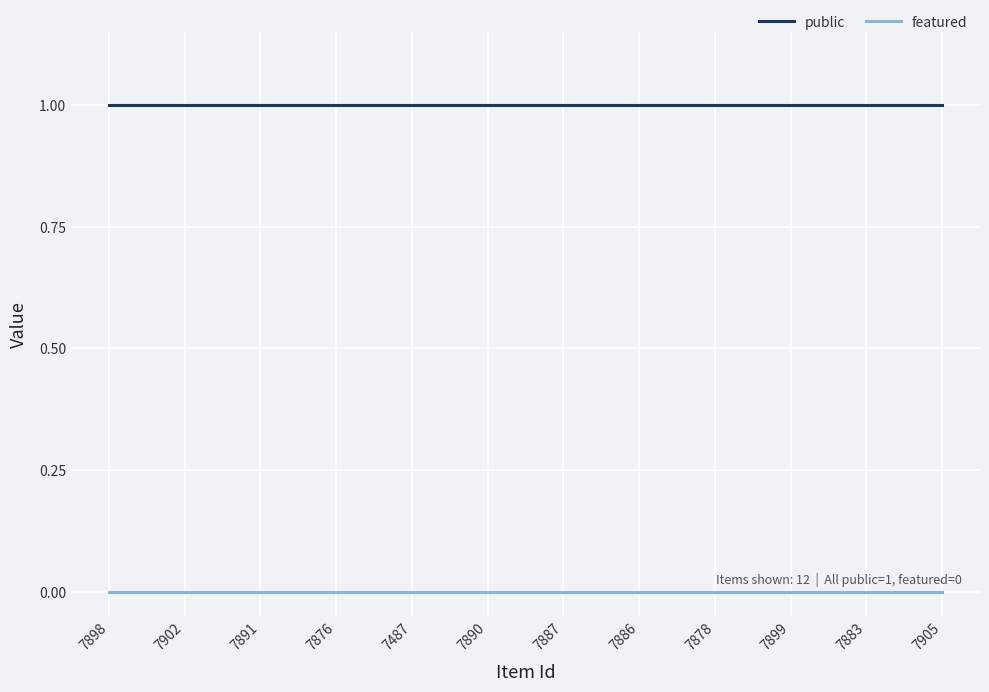

At how many categories does at least one series exceed 0?

12